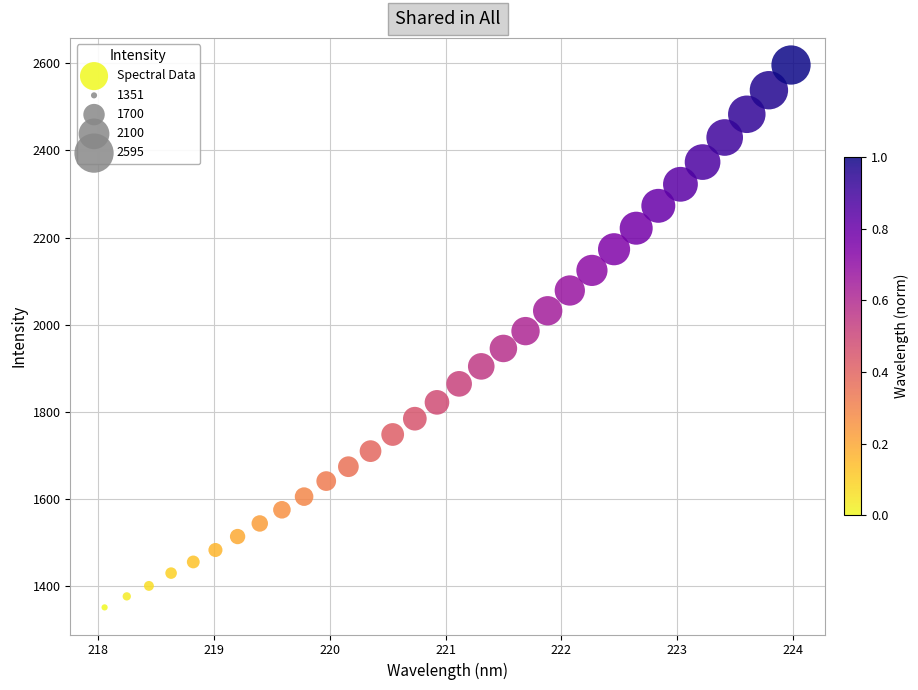

What is the range of X values (max minus min)?

5.9